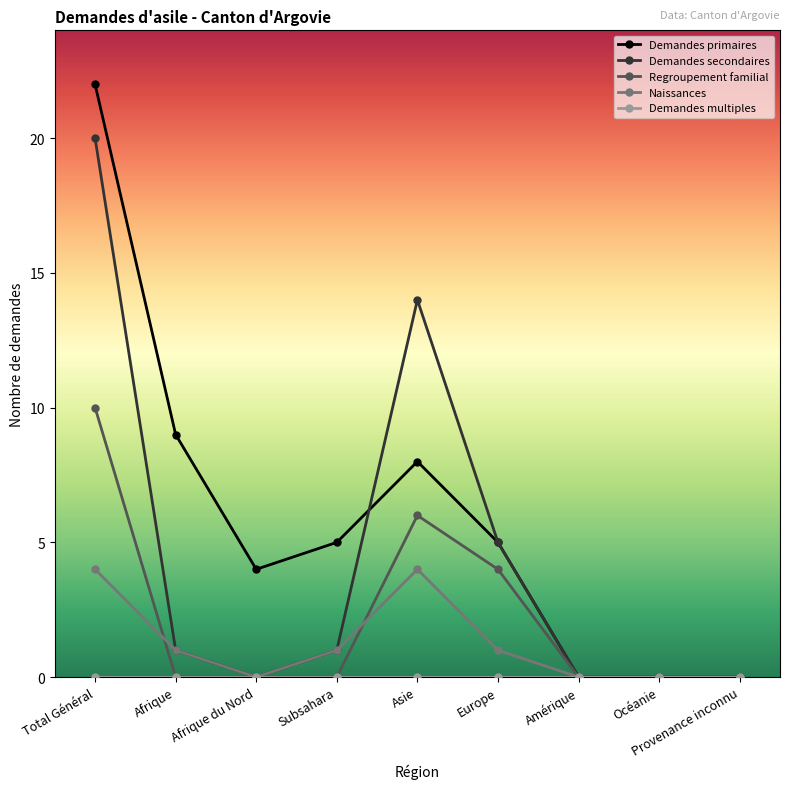

Which label corresponds to the largest value in the chart?

Total Général